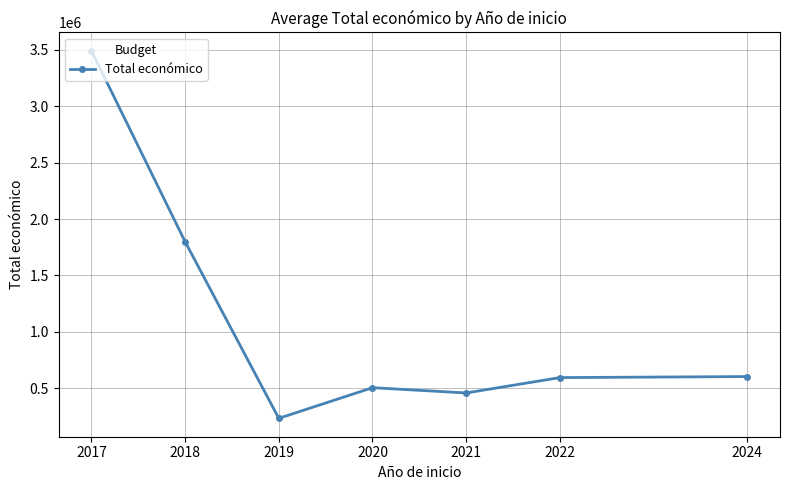

Read the value at 2022.

593713.0